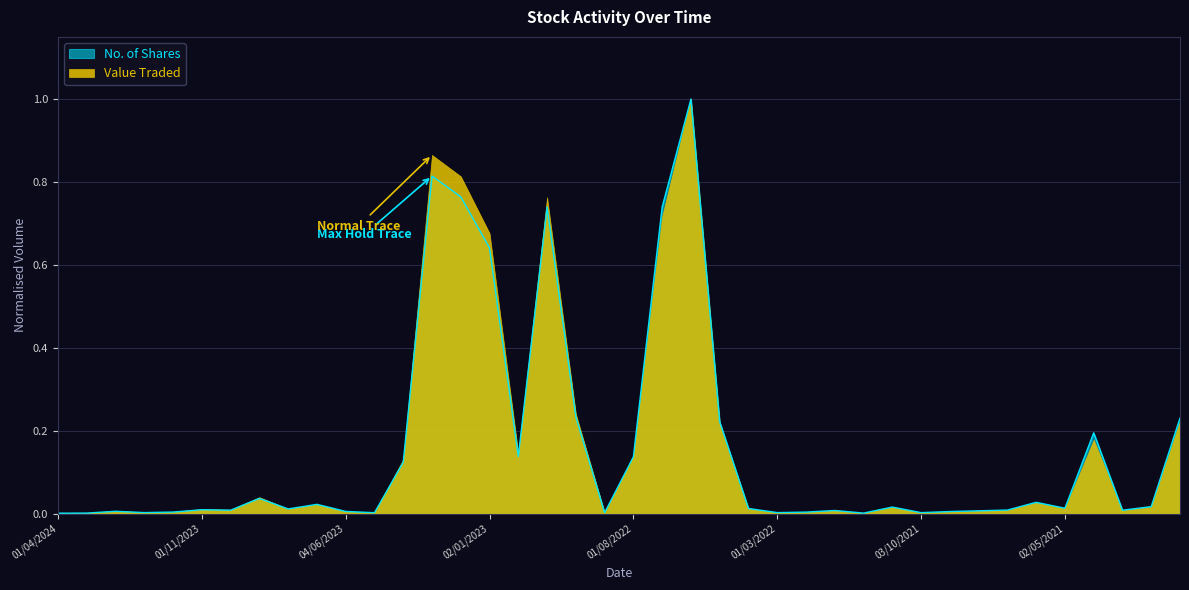

Which label corresponds to the largest value in the chart?

01/06/2022